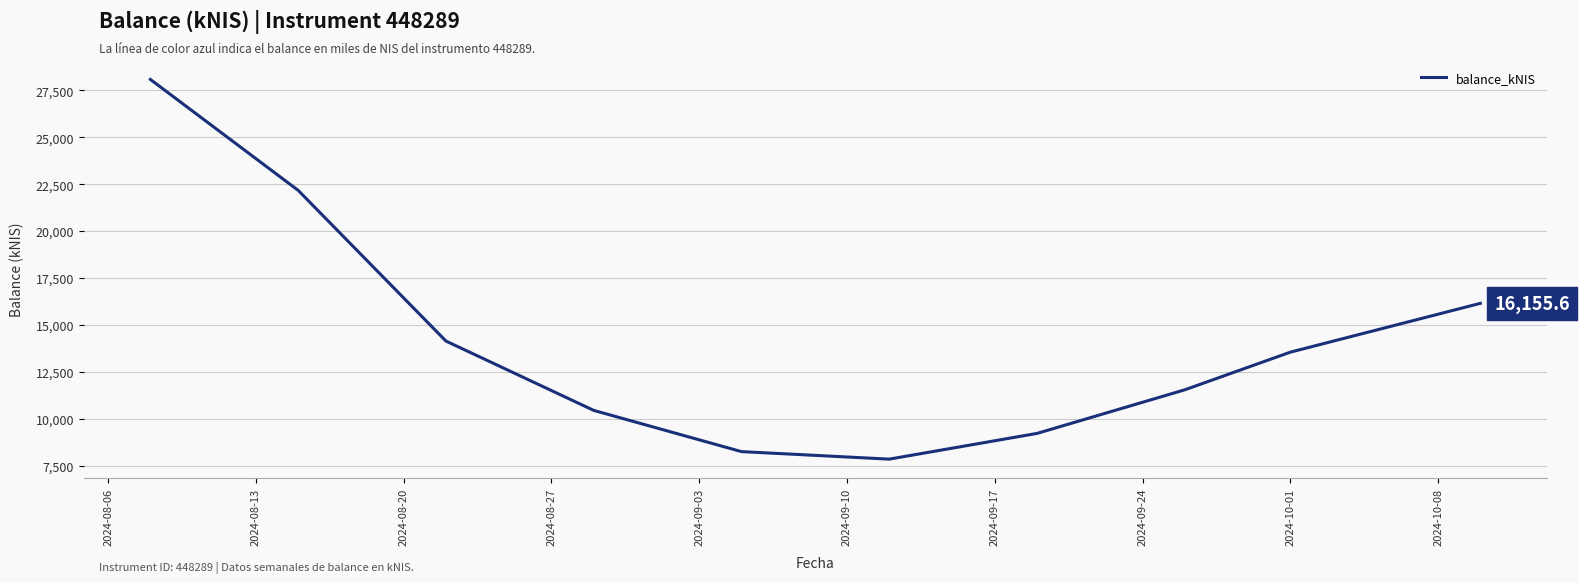

What is the maximum value shown in the chart?

28077.3